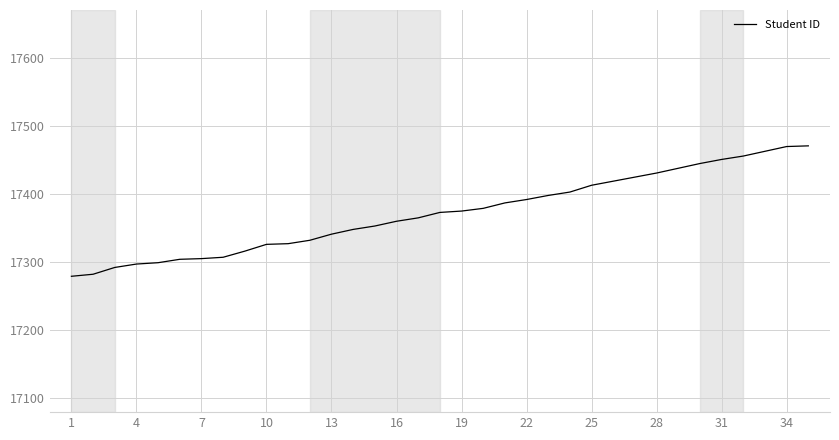

What is the greatest value displayed?

17471